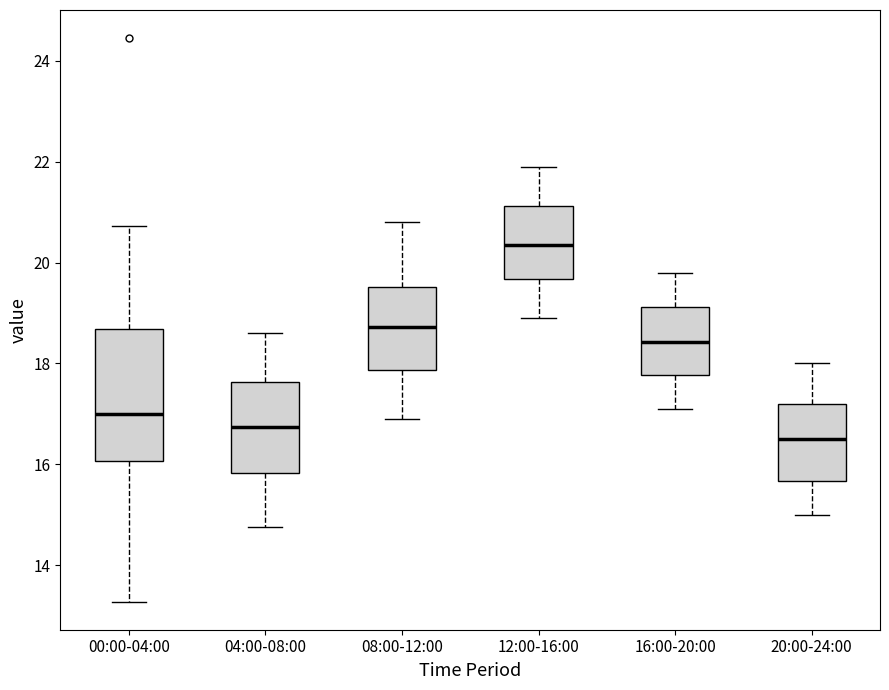

Comparing the boxes themselves (not the whiskers), which one is the tallest?

00:00-04:00